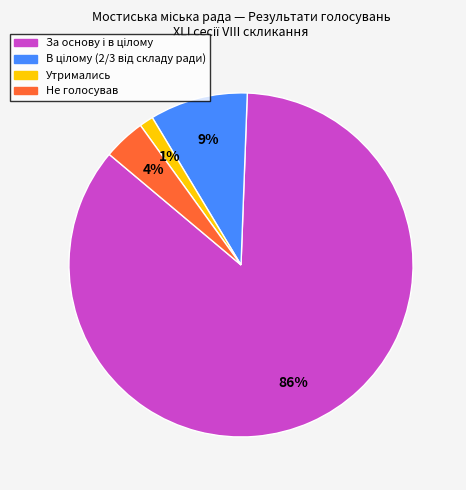

Is there any slice that represents more than half of the pie?

Yes